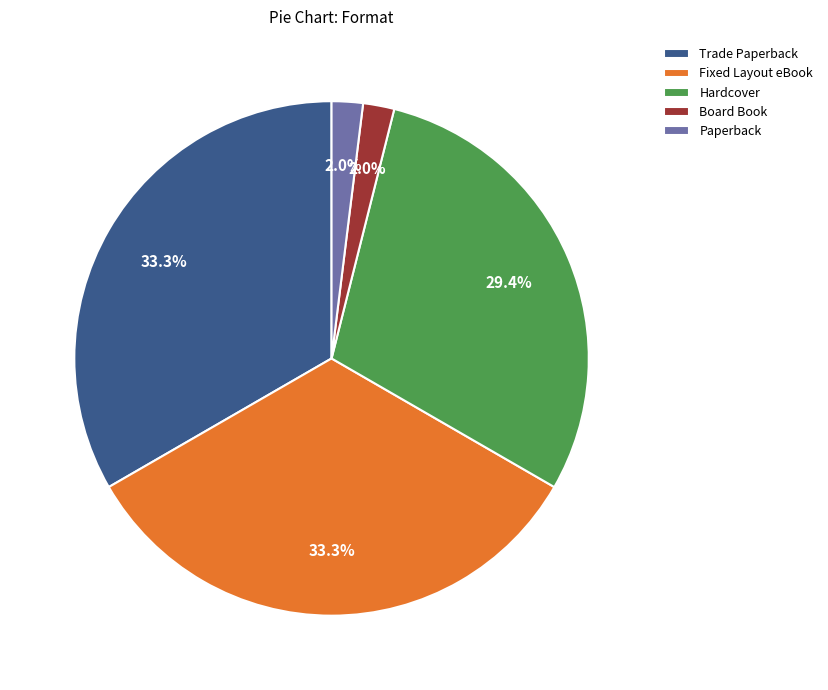

Does Paperback represent more than half of the total?

No